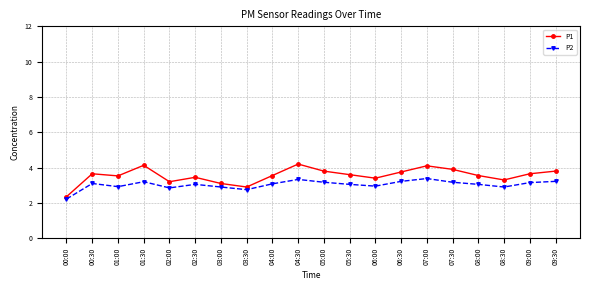

Rank the series at 00:00 from highest to lowest value.

P1, P2